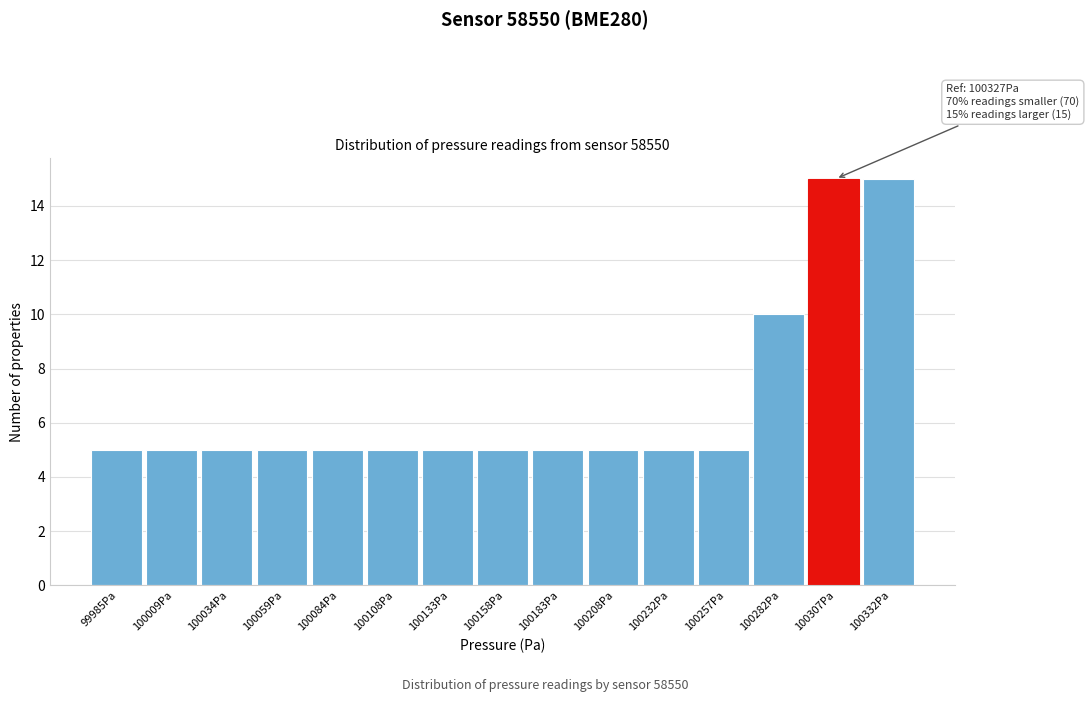

Reading left to right, extract all data points from this chart.

99985Pa=5	100009Pa=5	100034Pa=5	100059Pa=5	100084Pa=5	100108Pa=5	100133Pa=5	100158Pa=5	100183Pa=5	100208Pa=5	100232Pa=5	100257Pa=5	100282Pa=10	100307Pa=15	100332Pa=15